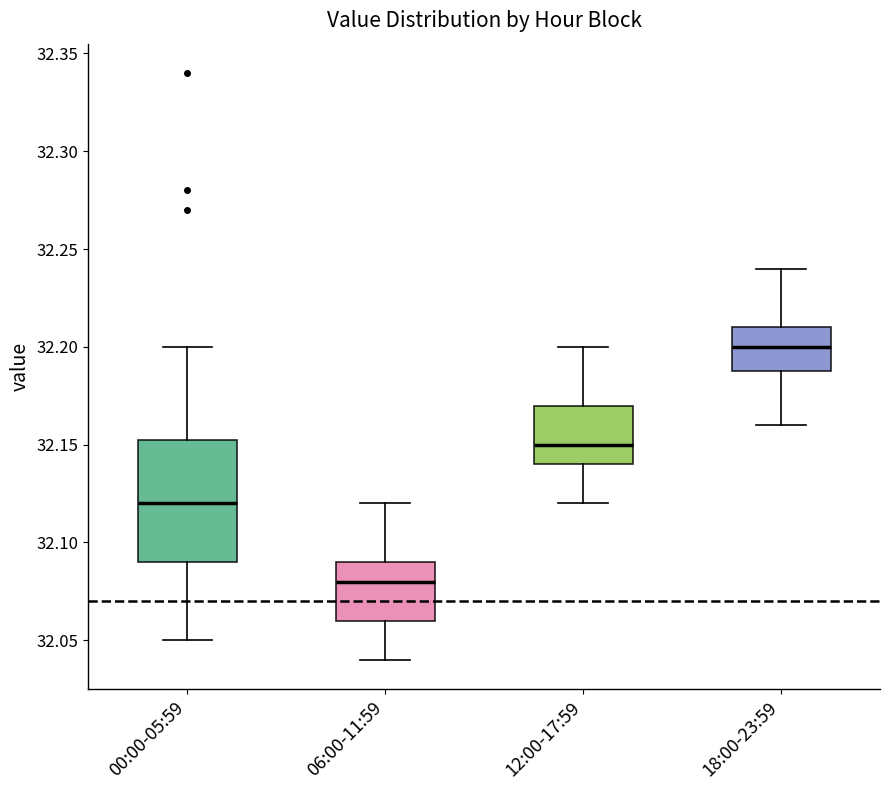

Reading left to right, transcribe this box plot: for each box, give where its median line is, the range the box spans, and where its two whiskers end, as read against the y-axis. The values are not printed on the chart, so give them approximately, as read against the axis.

00:00-05:59: median 32.120, box 32.090 to 32.155, whiskers 32.050 to 32.200
06:00-11:59: median 32.080, box 32.060 to 32.090, whiskers 32.040 to 32.120
12:00-17:59: median 32.150, box 32.140 to 32.170, whiskers 32.120 to 32.200
18:00-23:59: median 32.200, box 32.190 to 32.210, whiskers 32.160 to 32.240